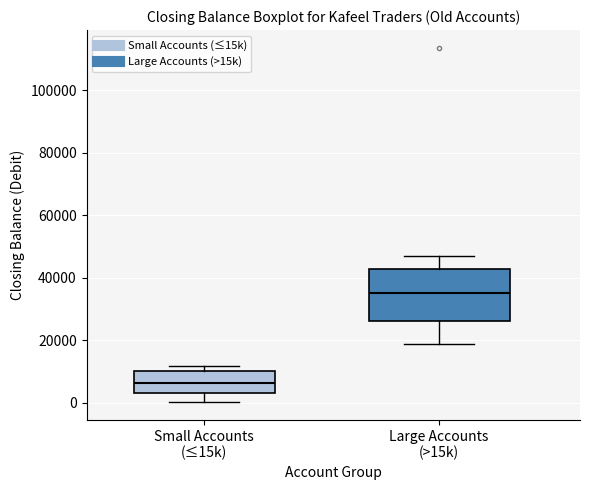

Reading left to right, read every box against the y-axis: the position of its median line, the range the box covers, and the ends of its whiskers. The values are not printed on the chart, so give them approximately, as read against the axis.

Small Accounts (≤15k): median 6000, box 2000 to 10000, whiskers 0 to 12000
Large Accounts (>15k): median 36000, box 26000 to 42000, whiskers 18000 to 46000